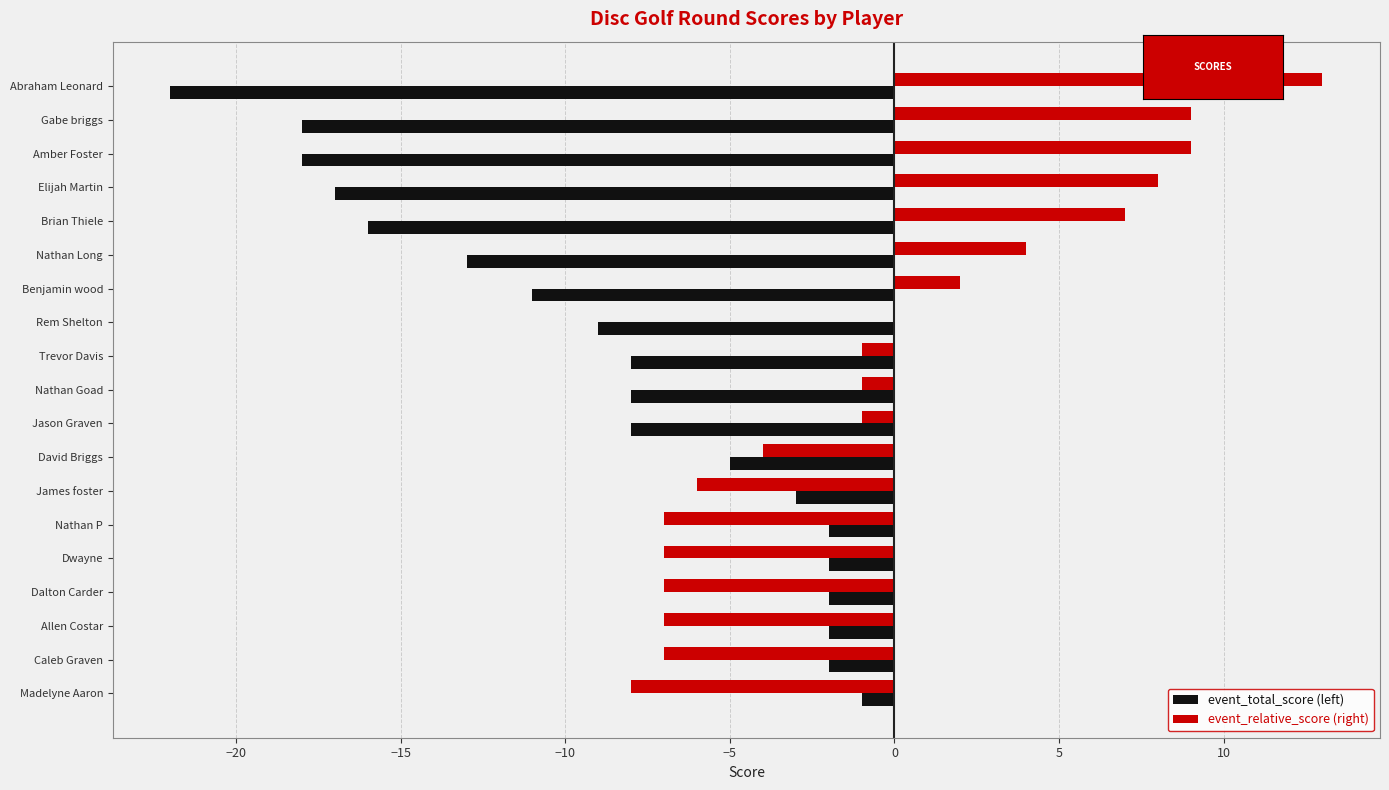

What is the approximate value of event_total_score (left) at Gabe briggs?

-18